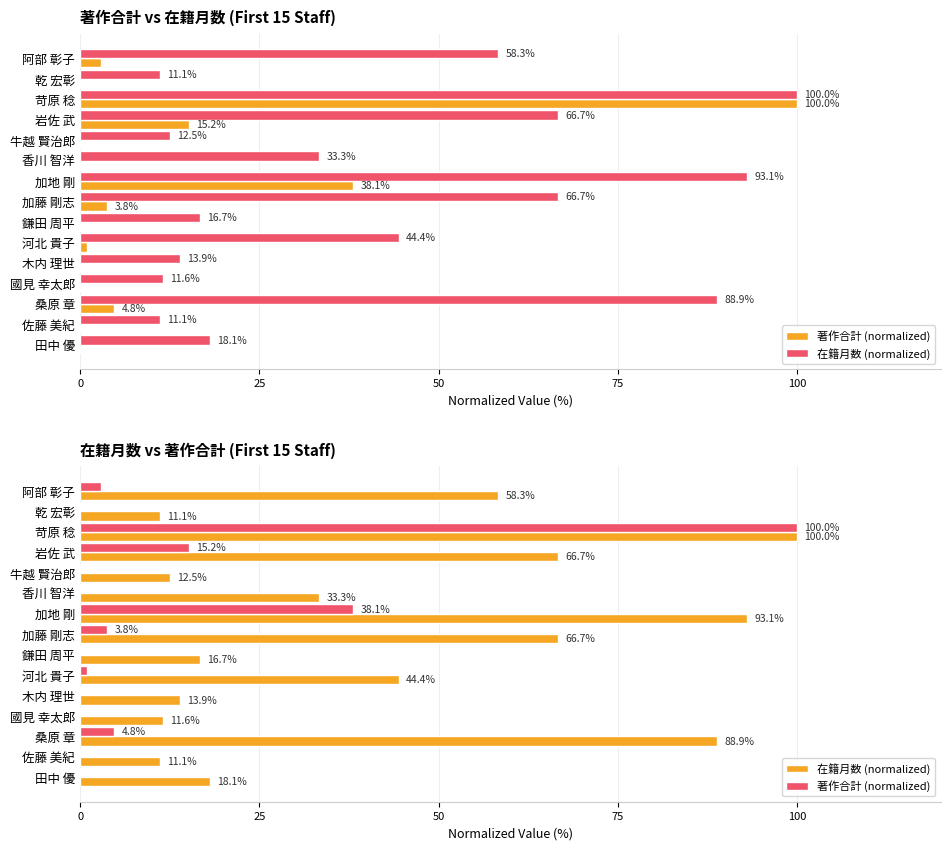

Does the chart contain stacked bars?

No